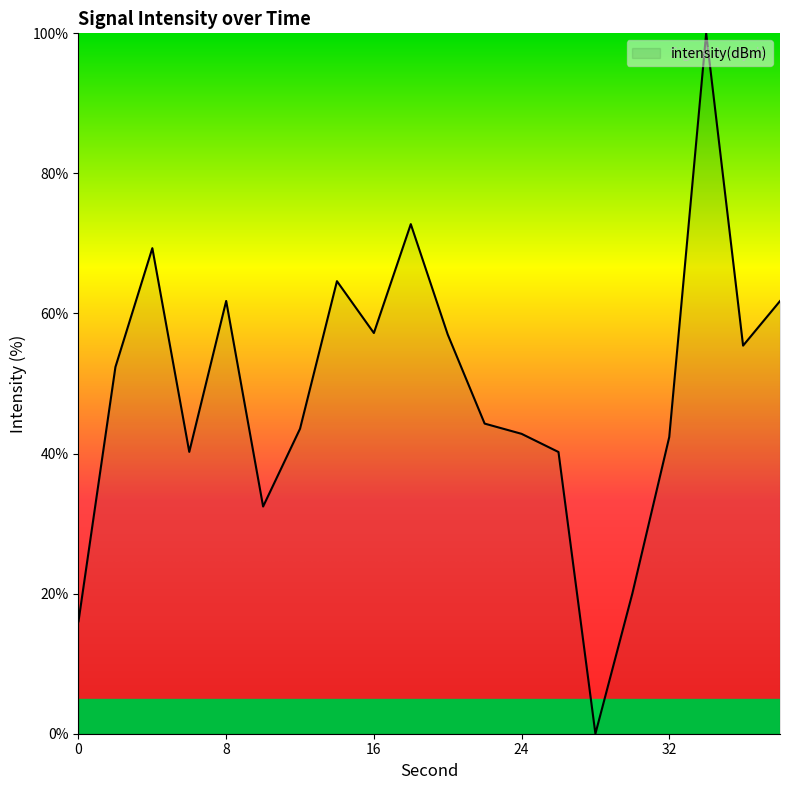

What is the greatest value displayed?

100.0